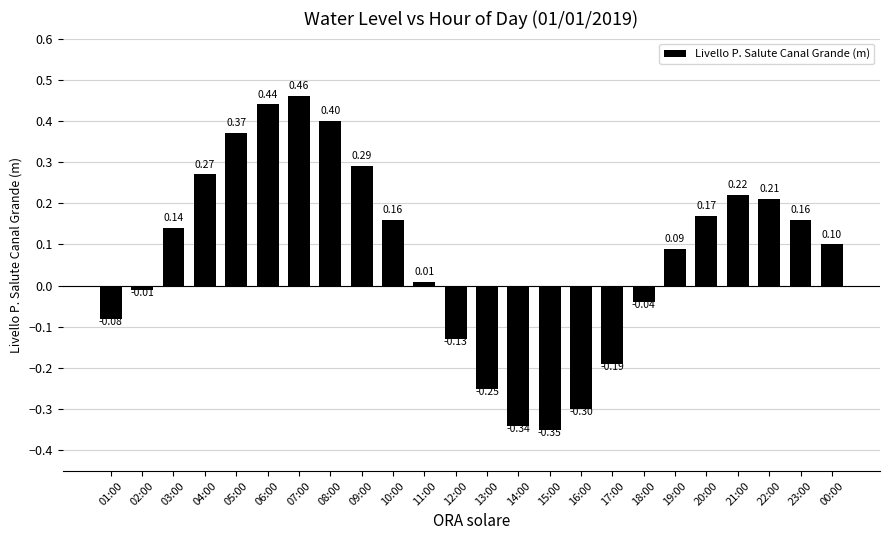

The value at 05:00 is 0.2. True or false?

False